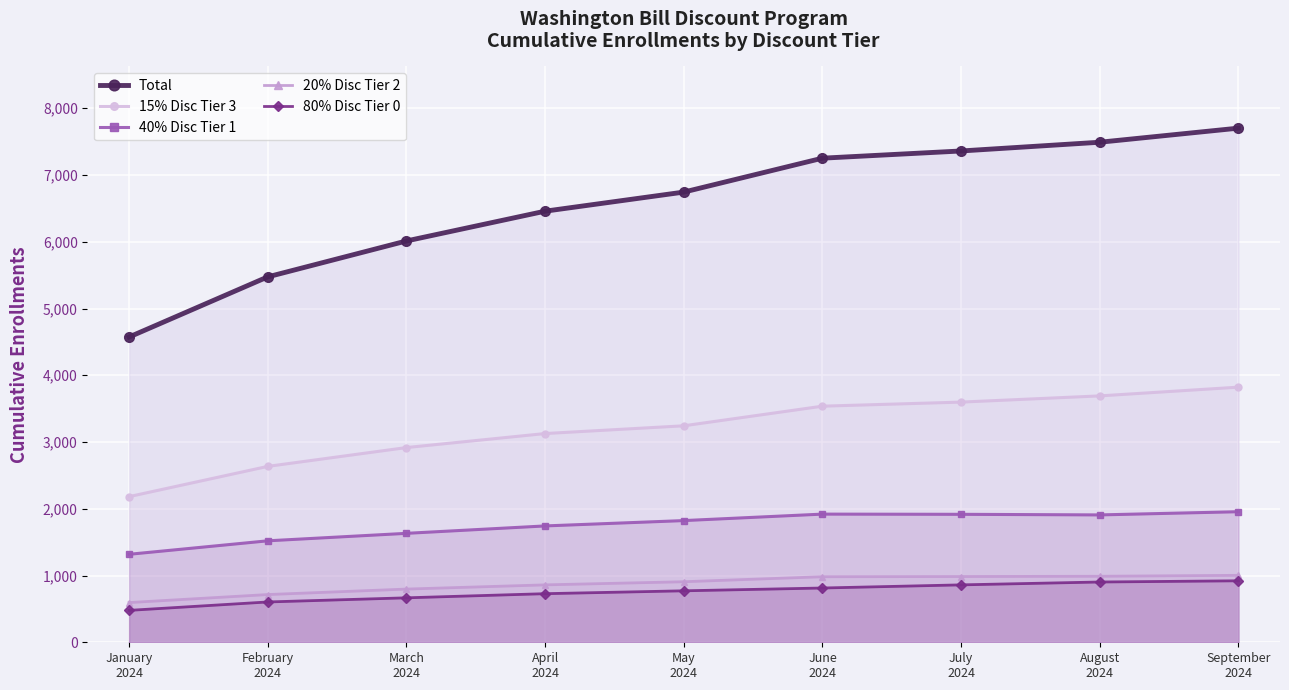

What position from the left is July
2024?

7